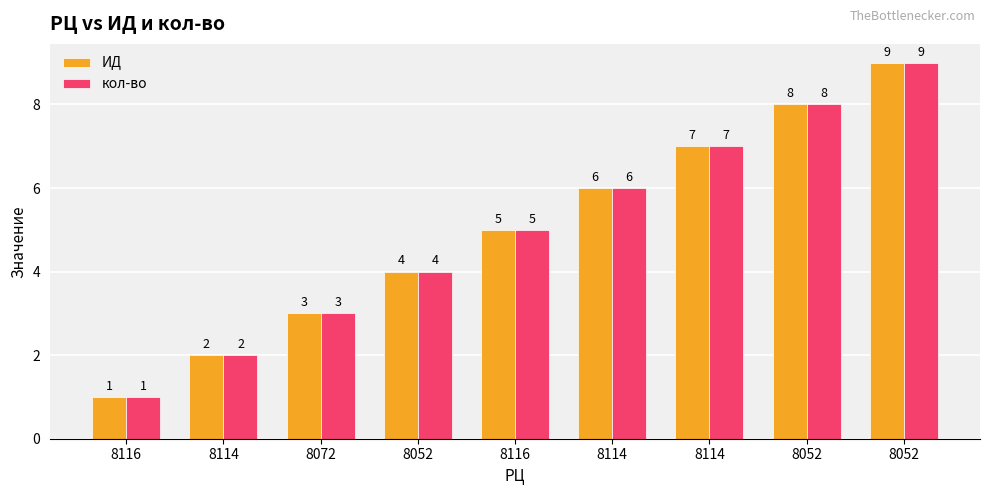

What is the label of the 7th bar from the right?

8072